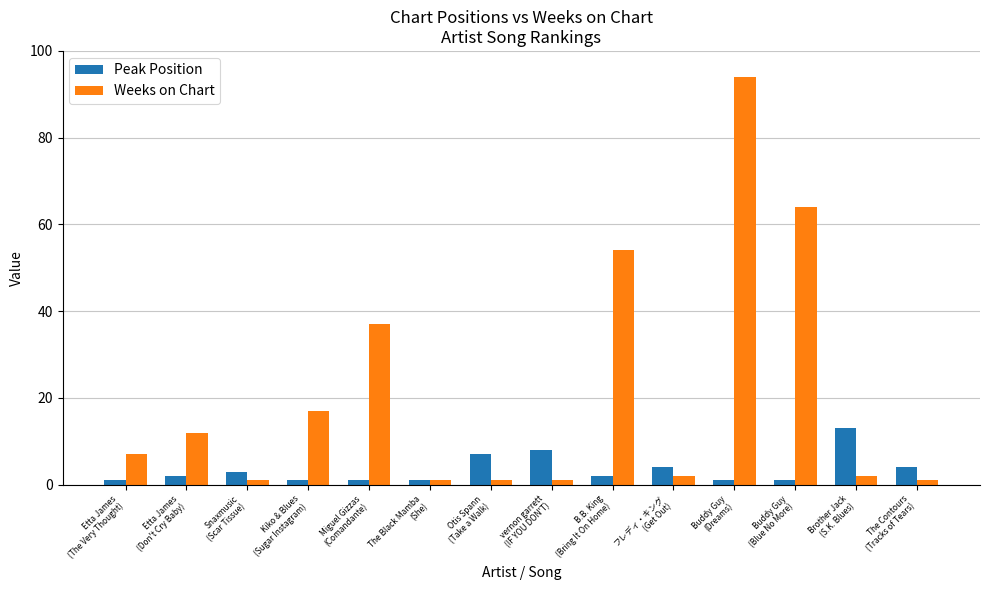

What is the difference between the highest and lowest values at Etta James
(The Very Thought)?

6